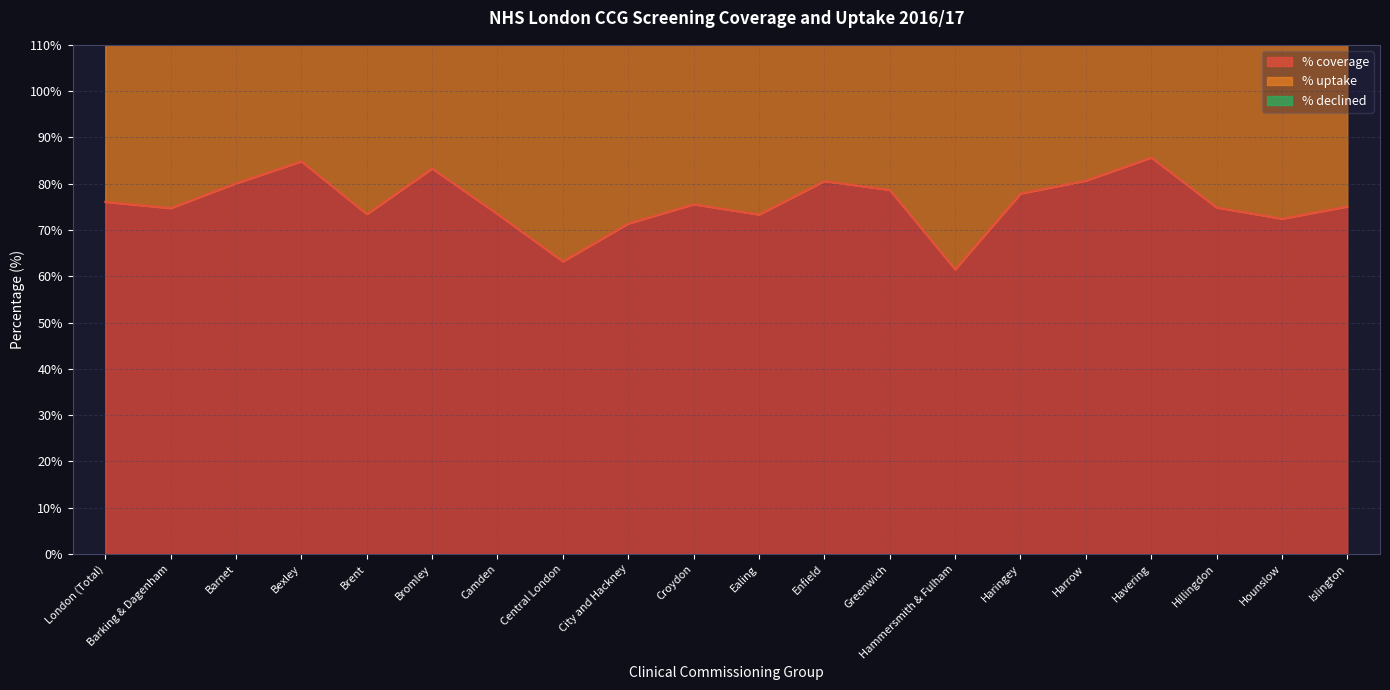

Does the chart display data point markers on the line(s)?

No